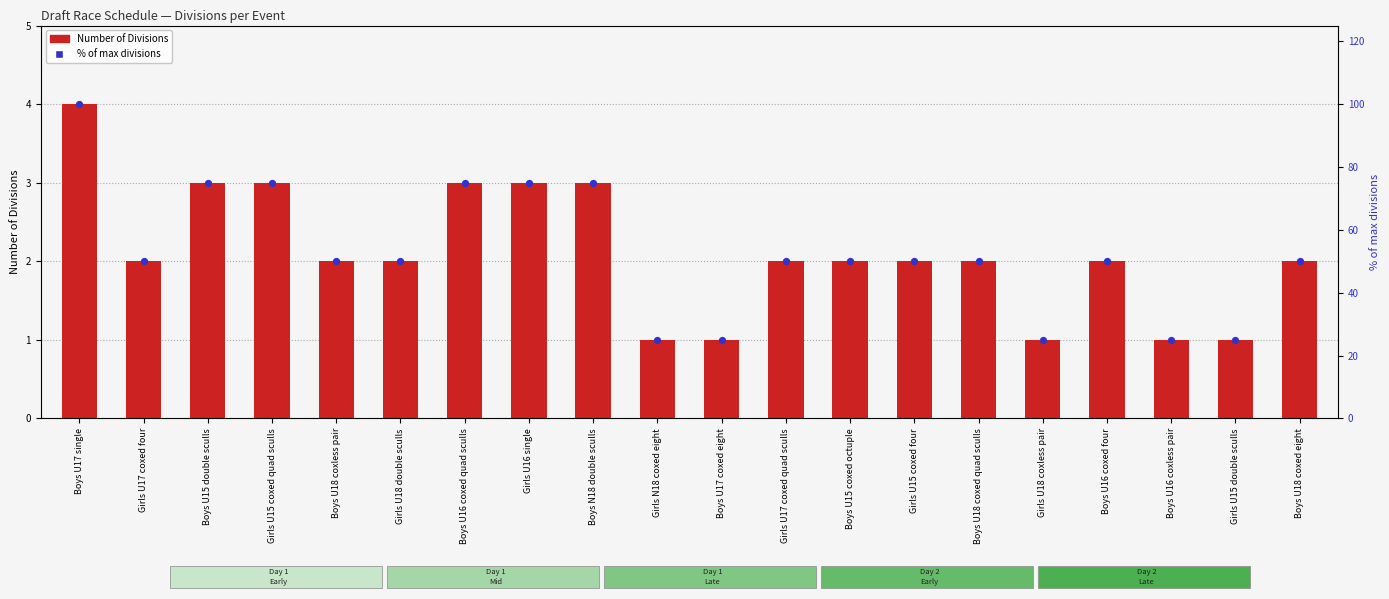

Is the value of % of max divisions at Boys U16 coxed four greater than the value of Number of Divisions at Girls U18 coxless pair?

Yes